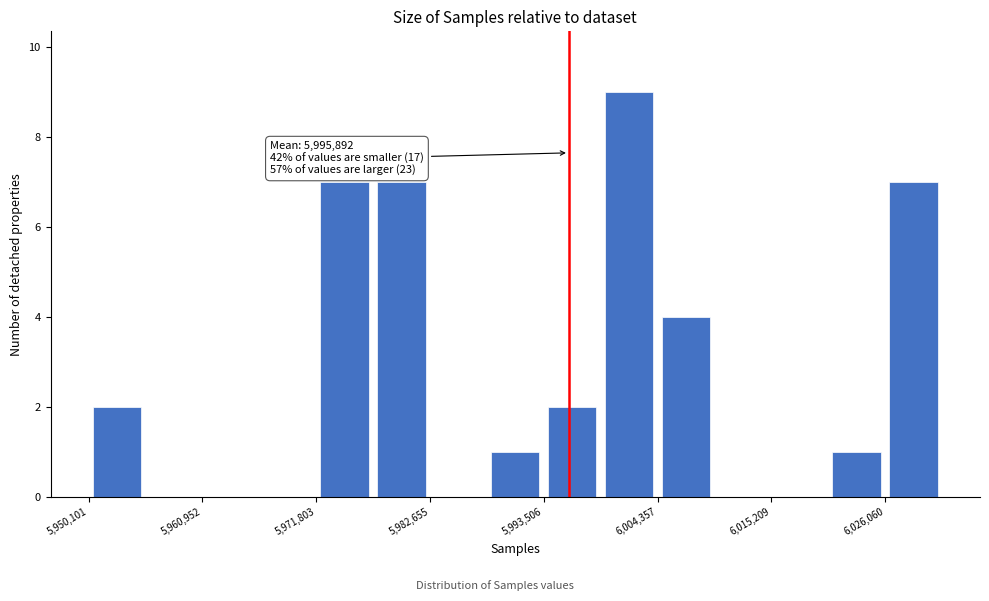

Around what value on the x-axis is the tallest bar? Give the approximate position of its centre, as read against the axis.

6002000